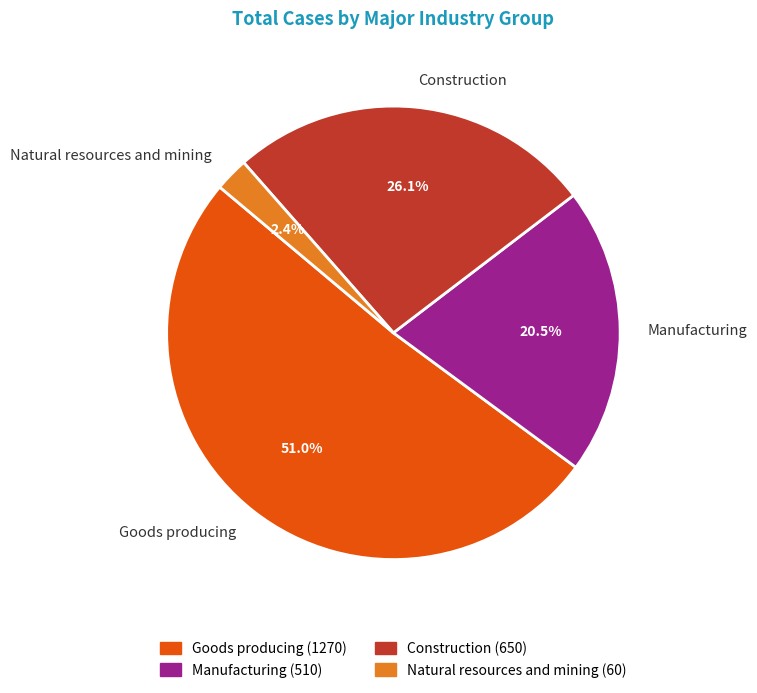

Between Natural resources and mining and Manufacturing, which is larger?

Manufacturing